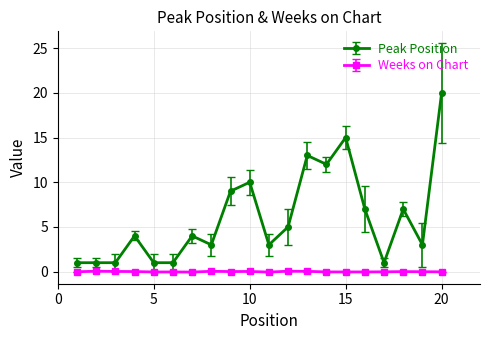

List the series in order of their peak value, highest first.

Peak Position, Weeks on Chart